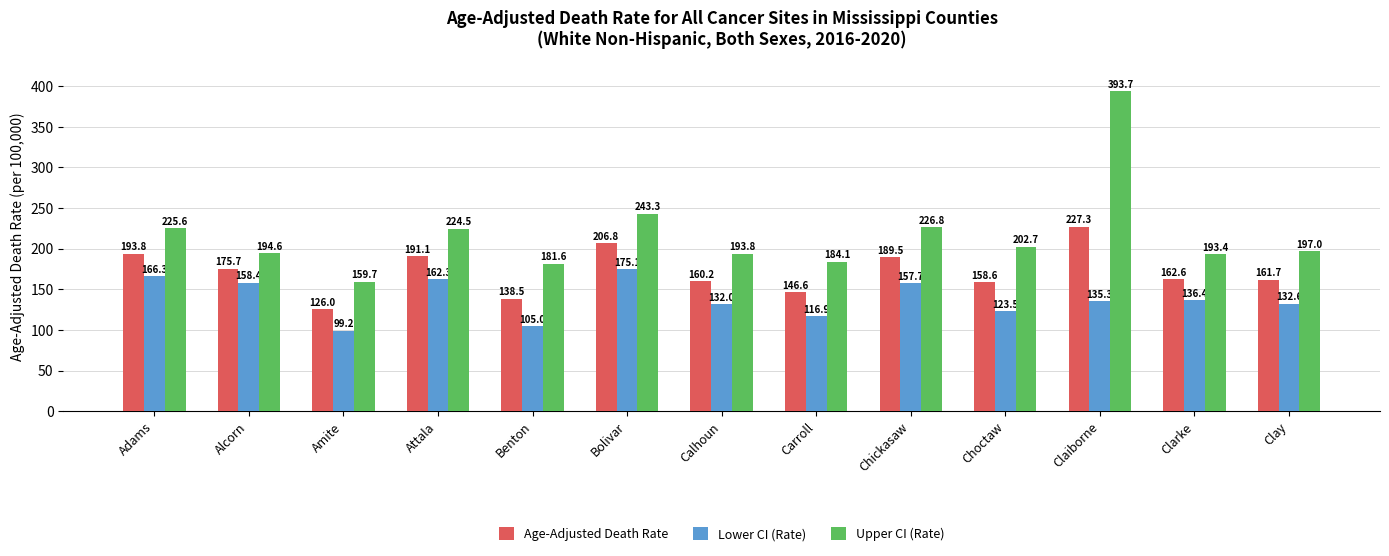

Count the number of categories in the chart.

13